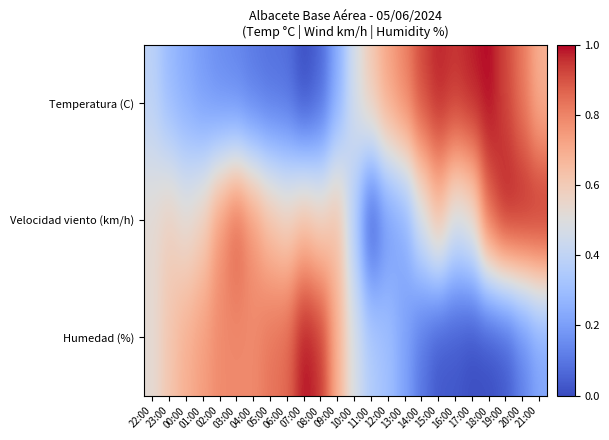

Reading right to left, extract all data points from this chart.

Temperatura (C): 21:00=0.7	20:00=0.8	19:00=0.9	18:00=1.0	17:00=1.0	16:00=1.0	15:00=1.0	14:00=0.9	13:00=0.8	12:00=0.7	11:00=0.6	10:00=0.5	09:00=0.2	08:00=0.1	07:00=0.0	06:00=0.1	05:00=0.1	04:00=0.1	03:00=0.1	02:00=0.2	01:00=0.2	00:00=0.2	23:00=0.3	22:00=0.4
Velocidad viento (km/h): 21:00=1.0	20:00=1.0	19:00=1.0	18:00=0.9	17:00=0.5	16:00=0.5	15:00=0.6	14:00=0.5	13:00=0.2	12:00=0.2	11:00=0.0	10:00=0.4	09:00=0.6	08:00=0.6	07:00=0.6	06:00=0.6	05:00=0.6	04:00=0.8	03:00=0.9	02:00=0.8	01:00=0.6	00:00=0.5	23:00=0.6	22:00=0.5
Humedad (%): 21:00=0.2	20:00=0.1	19:00=0.0	18:00=0.0	17:00=0.0	16:00=0.0	15:00=0.0	14:00=0.1	13:00=0.2	12:00=0.3	11:00=0.4	10:00=0.5	09:00=0.7	08:00=1.0	07:00=1.0	06:00=0.9	05:00=0.8	04:00=0.8	03:00=0.8	02:00=0.8	01:00=0.7	00:00=0.7	23:00=0.6	22:00=0.5